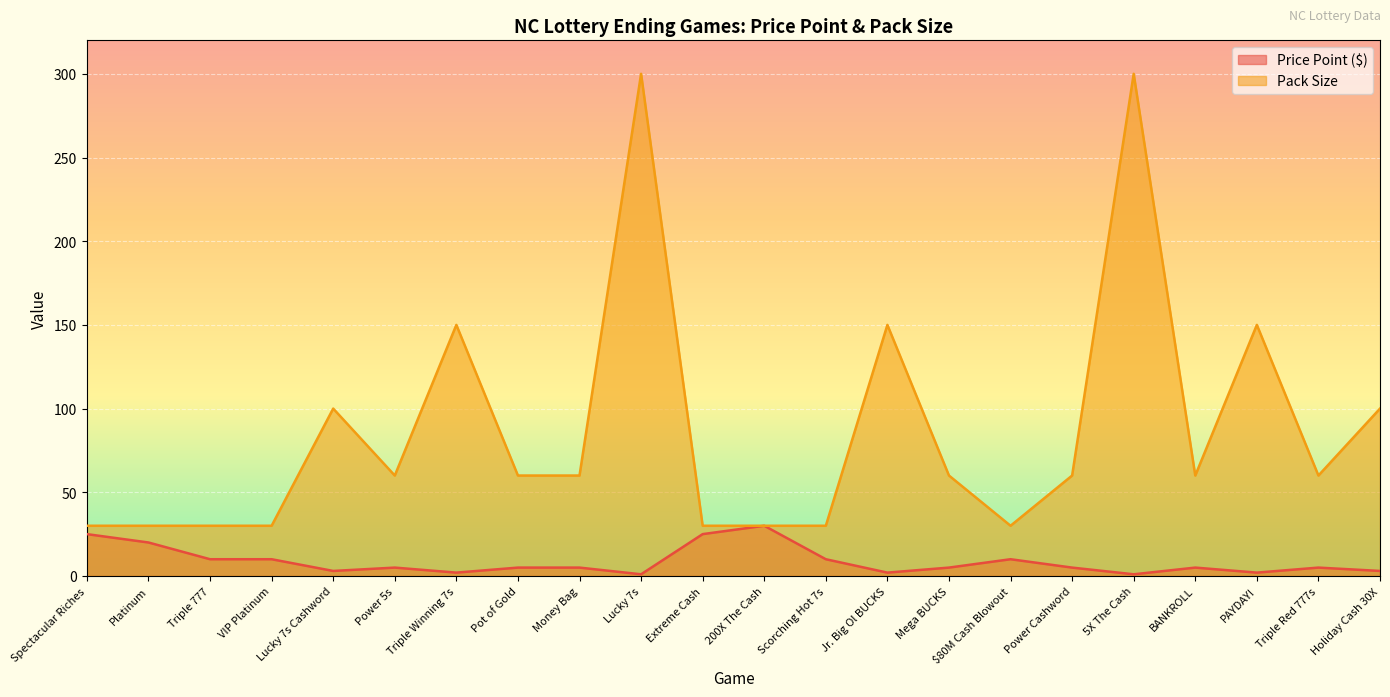

The value of Price Point ($) at Triple 777 is 10. True or false?

True